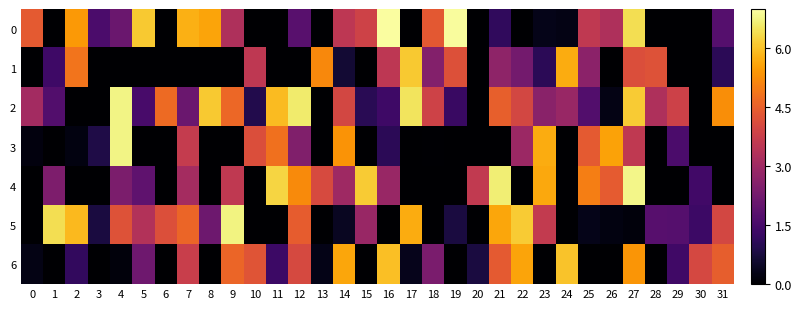

Count the number of categories in the chart.

32